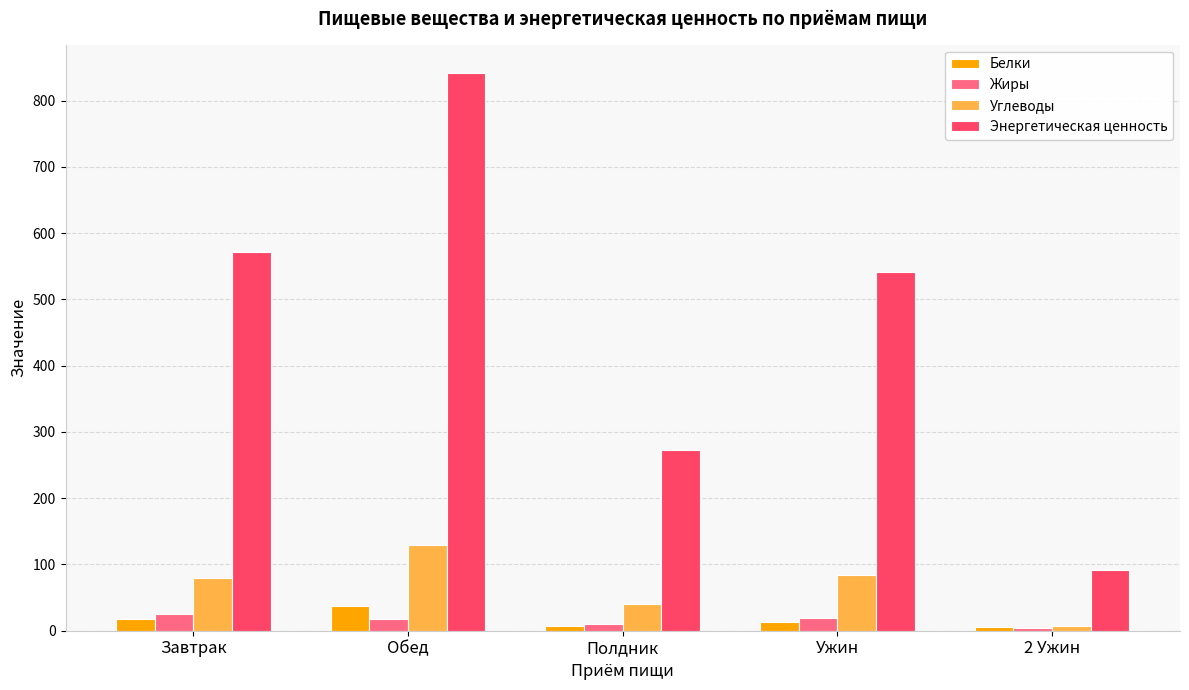

What are all the series names shown in the legend?

Белки, Жиры, Углеводы, Энергетическая ценность